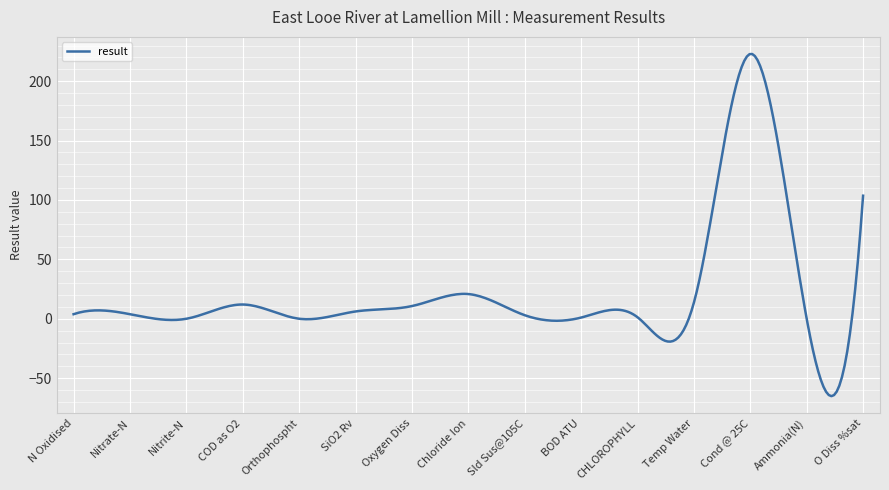

What is the smallest value displayed?

-65.2